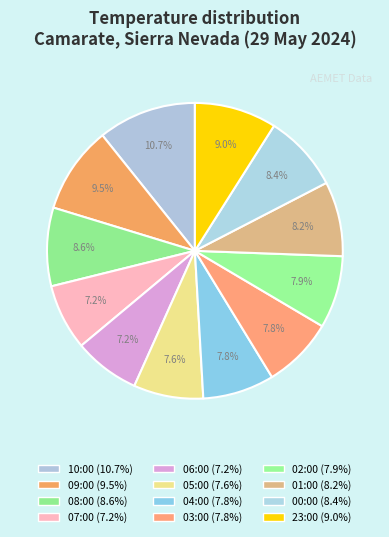

Is it true that 00:00 is 1% of the pie?

False